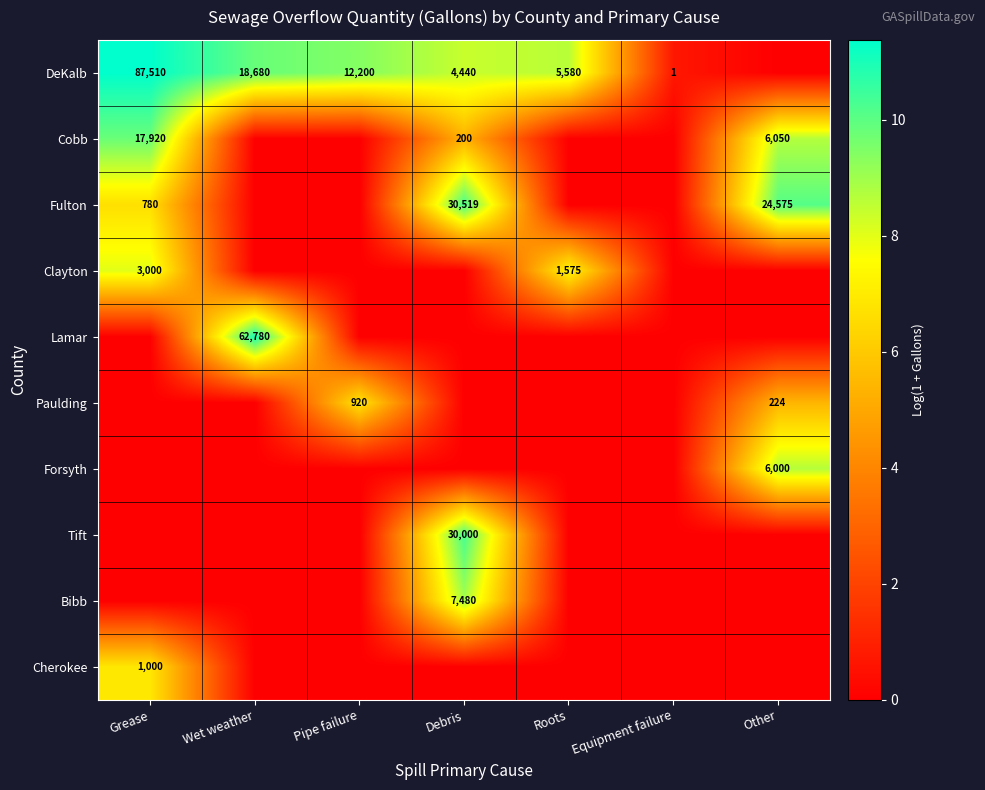

The value of Forsyth at Other is 8487. True or false?

False